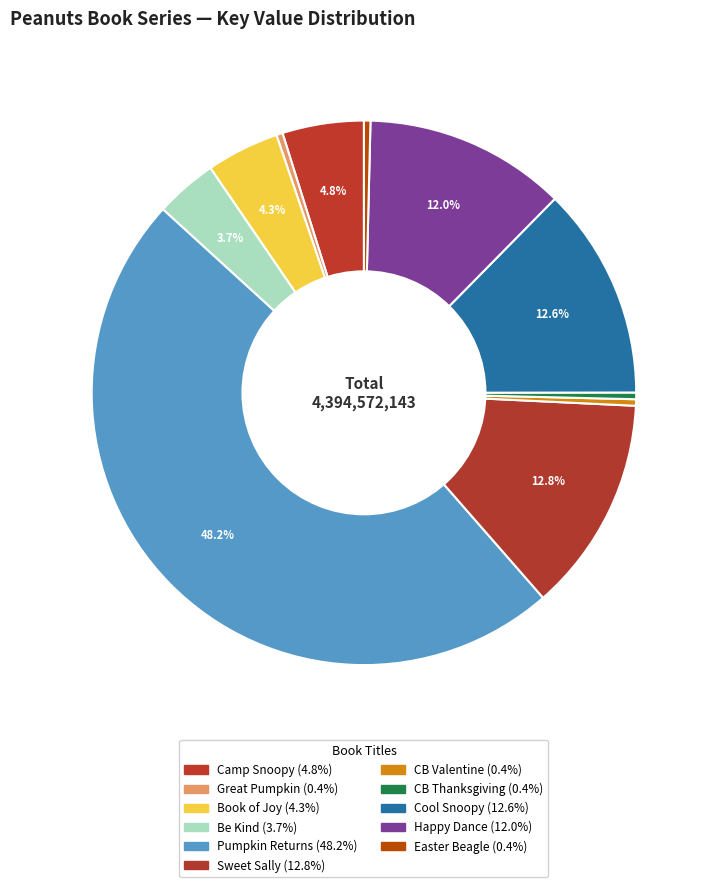

How many segments does this pie chart have?

11